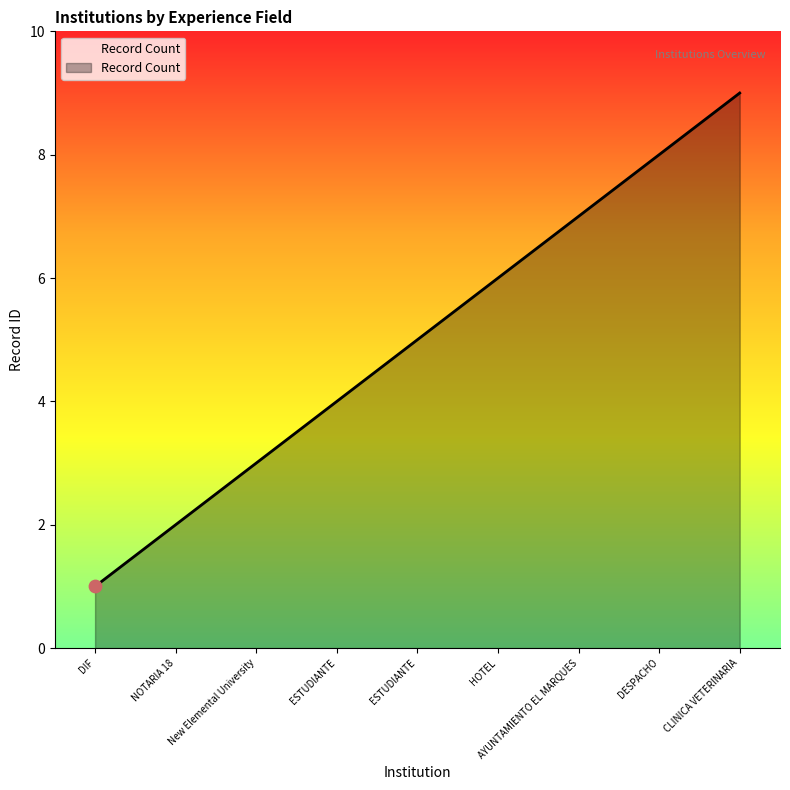

What is the ratio of the value at New Elemental University to the value at DIF?

3.0